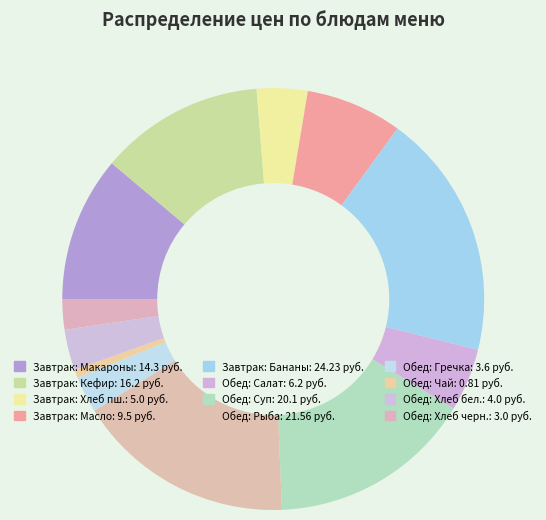

Count the number of slices in the pie.

12